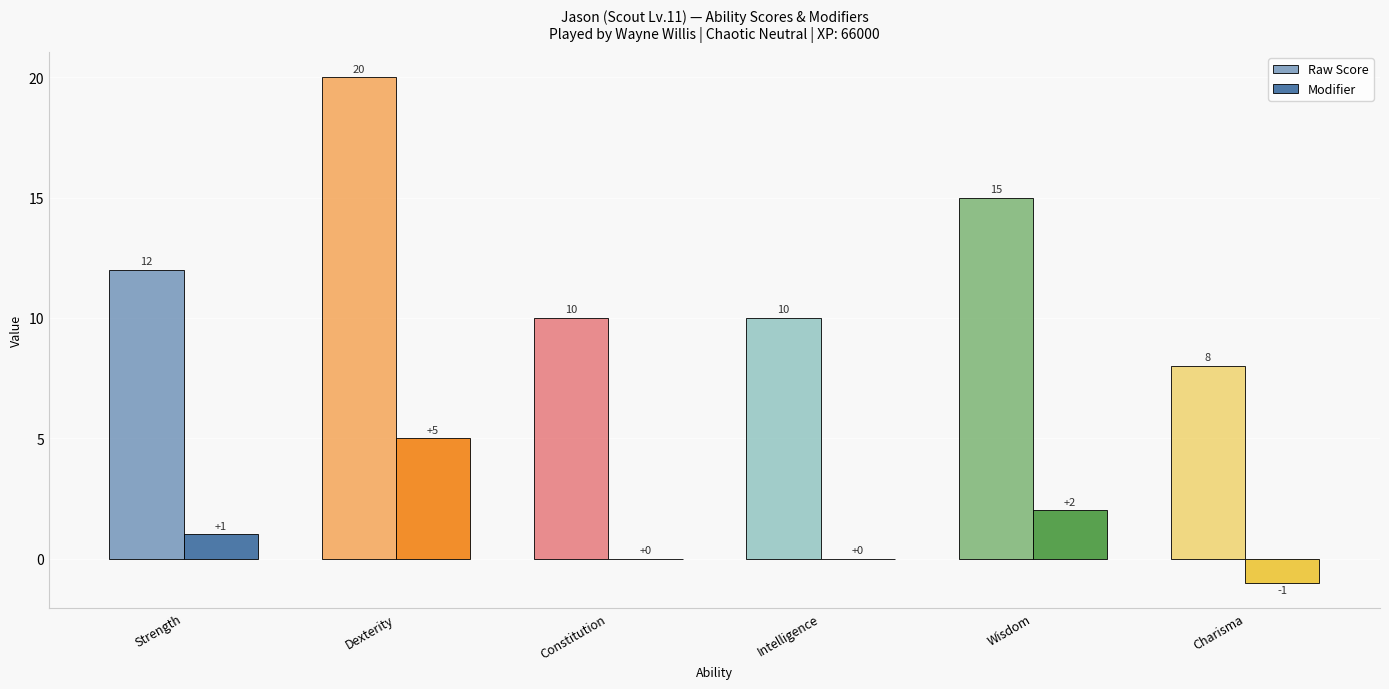

How many distinct data groups are displayed?

2